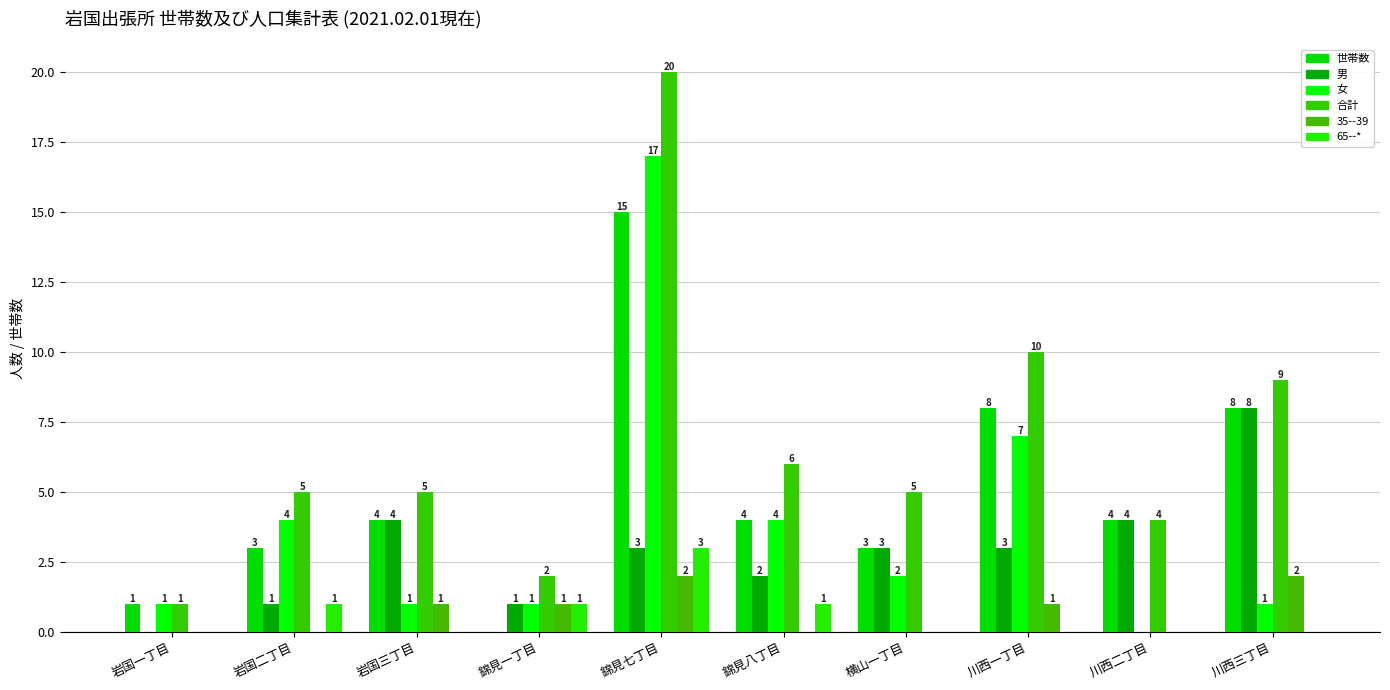

Are the bars horizontal?

No